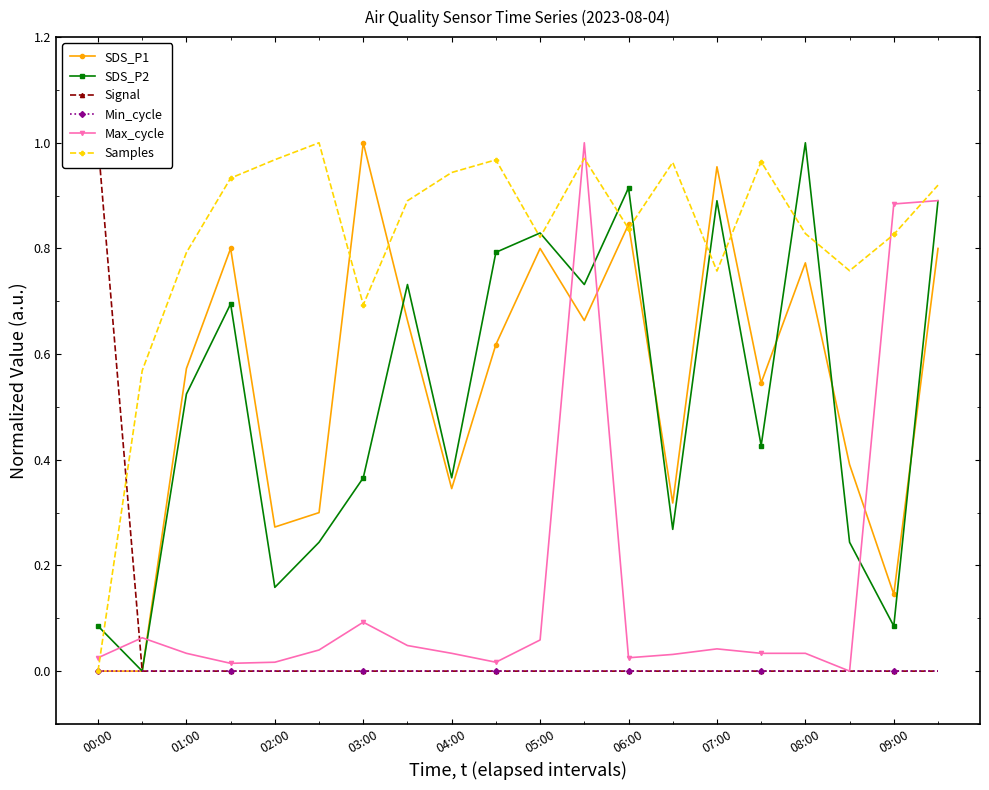

Where is the first local minimum for Samples?

03:00